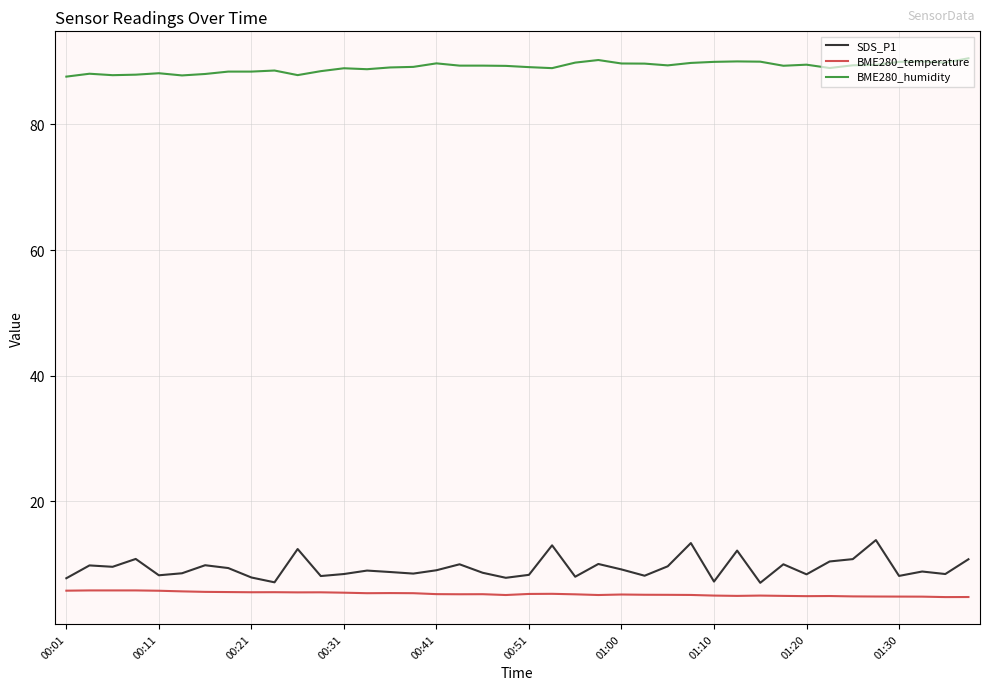

True or false: SDS_P1 and BME280_humidity cross at least once.

False